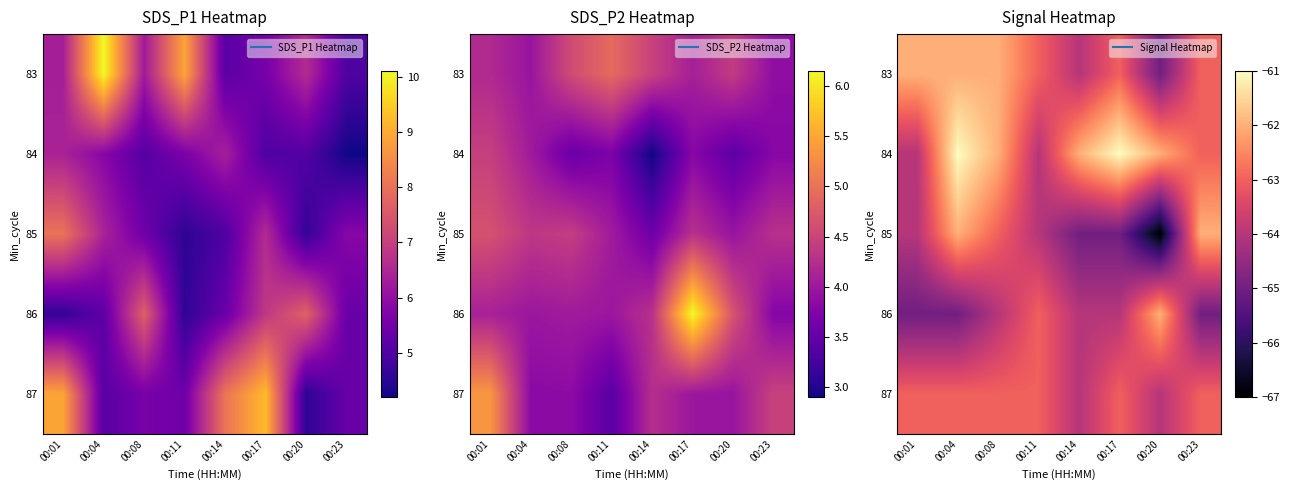

How many values in the 87 series are below -63?

2